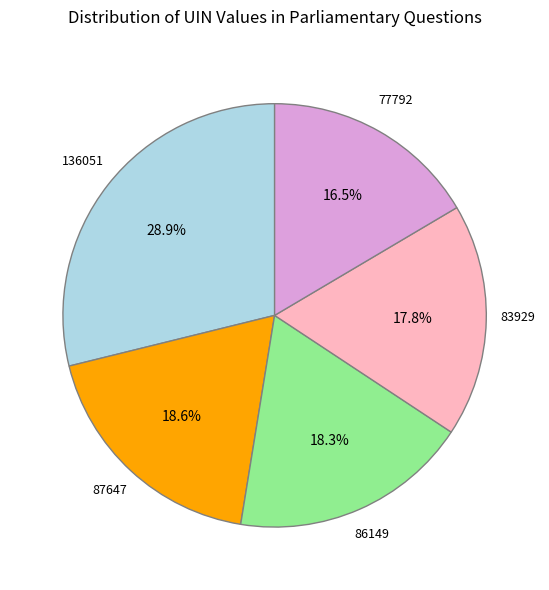

Is there any slice that represents more than half of the pie?

No